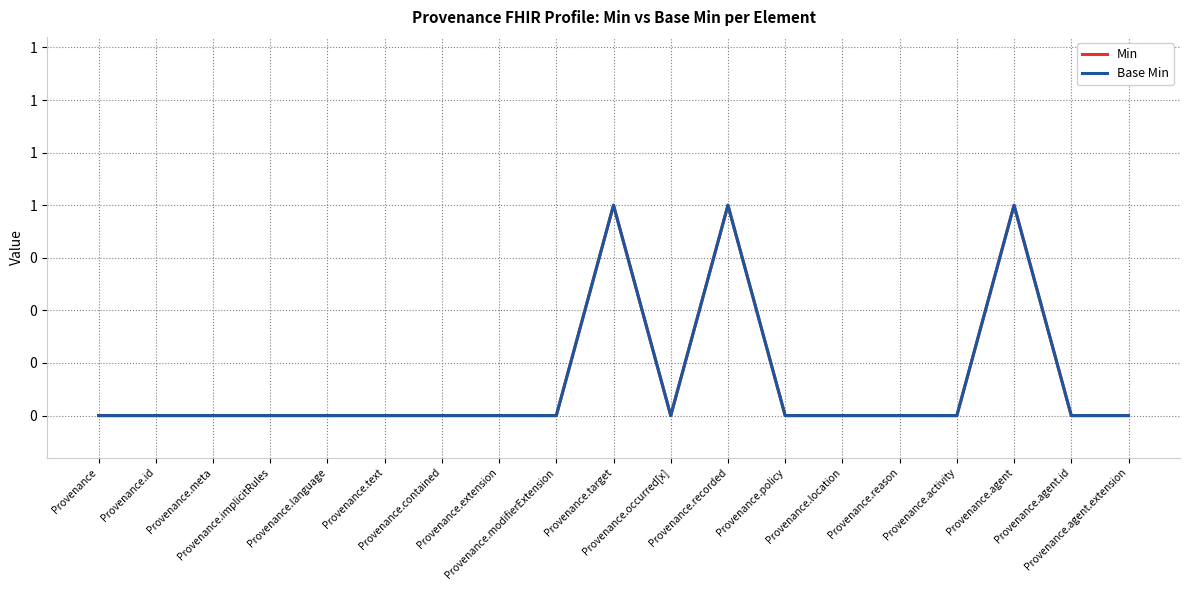

At Provenance.occurred[x], list the series in order from smallest to largest.

Min, Base Min